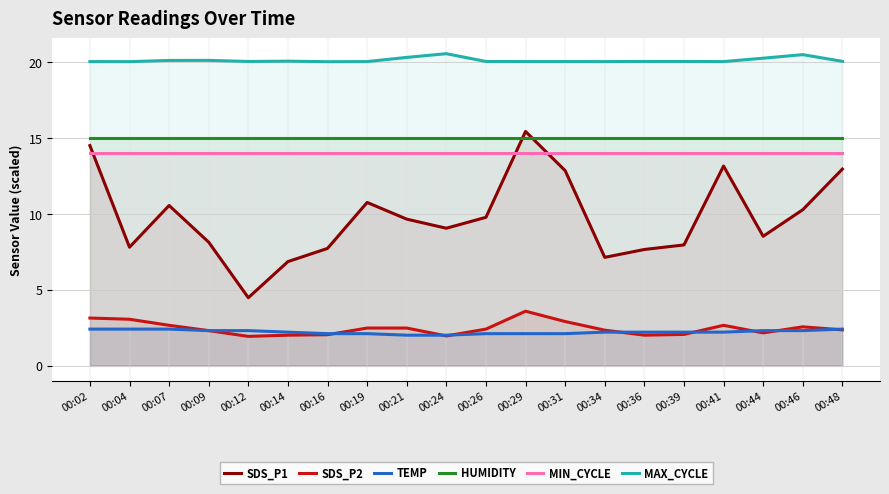

At which label does SDS_P2 first exceed 2?

00:02